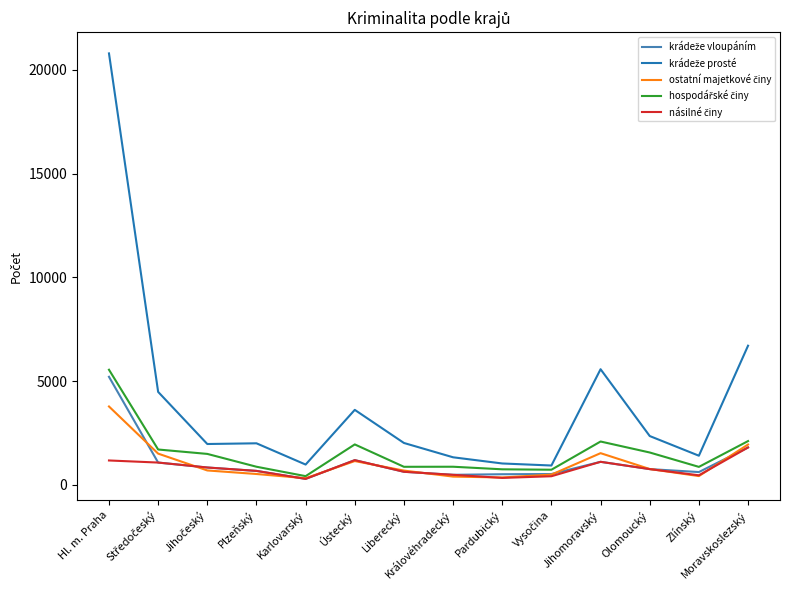

What is the difference between the highest and lowest values at Moravskoslezský?

4903